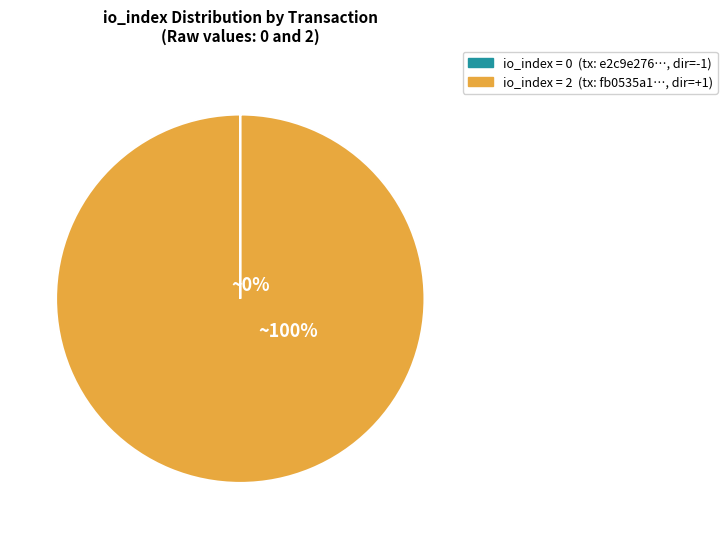

Which slice is the largest?

io_index=2